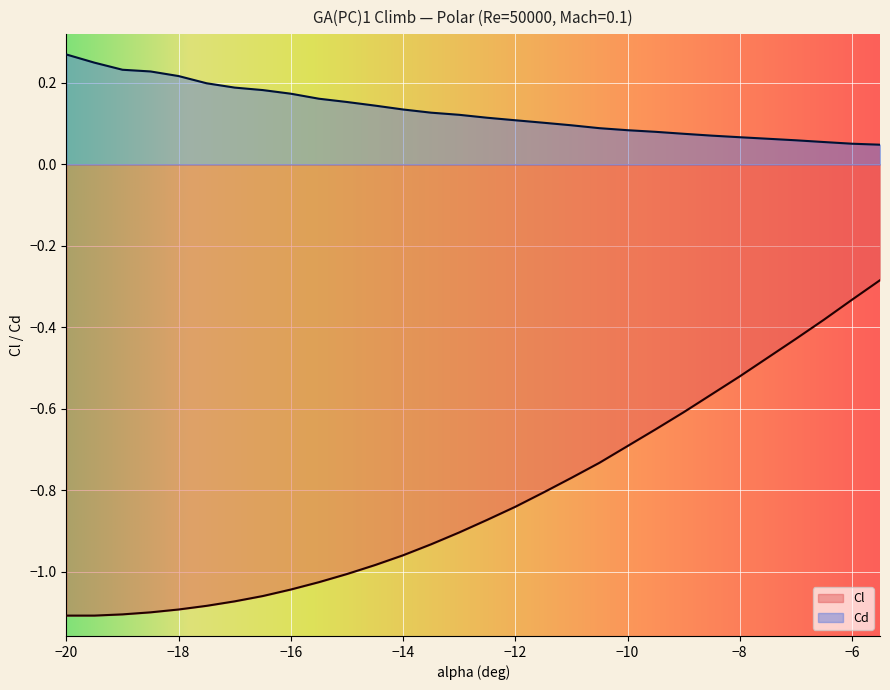

What is the value of the Cd point at the 24th from the left?

0.1